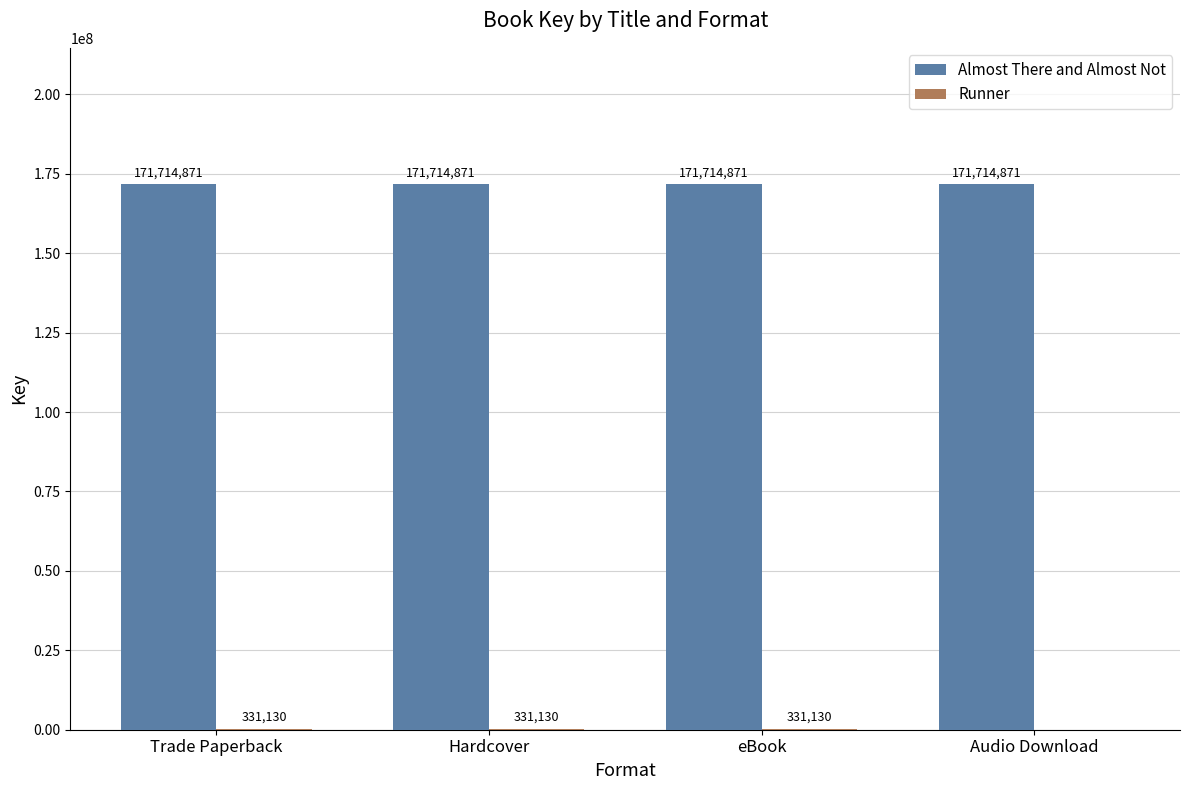

The value of Almost There and Almost Not at Hardcover is 280612081. True or false?

False